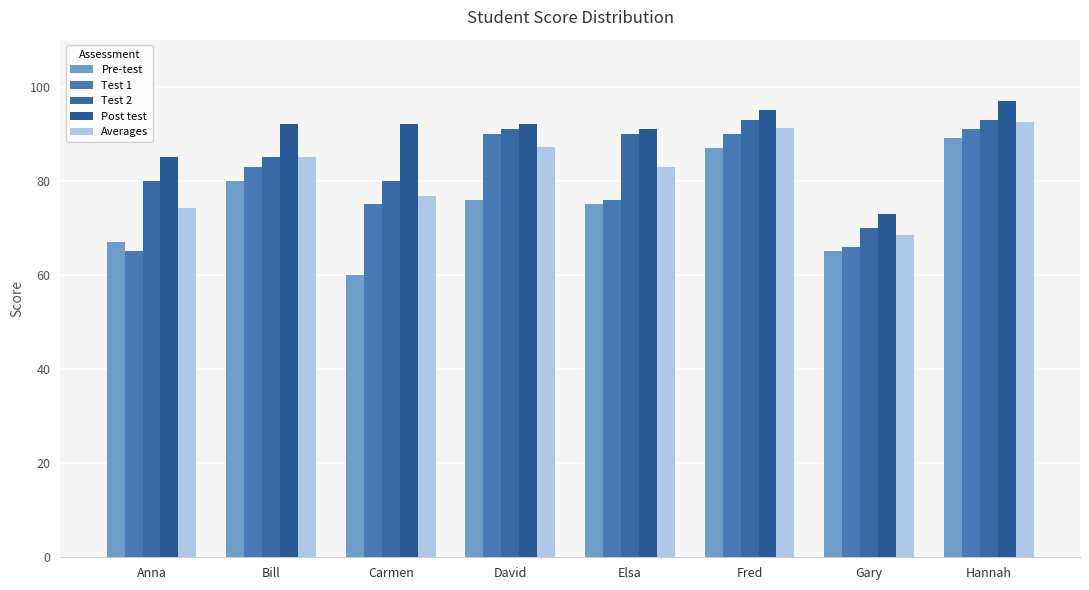

Between Carmen and Elsa, which series saw the biggest shift?

Pre-test